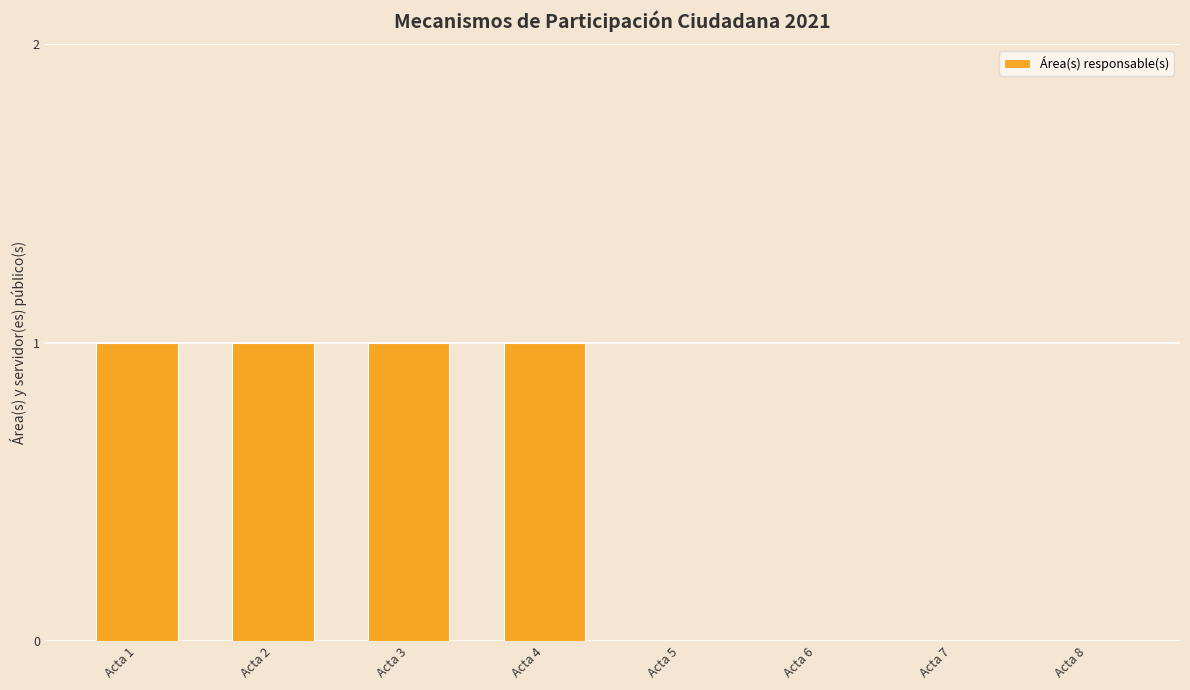

What is the sum of all values?

4